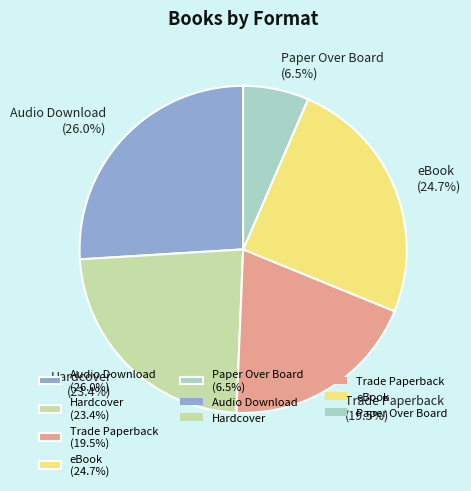

Count the number of slices in the pie.

5